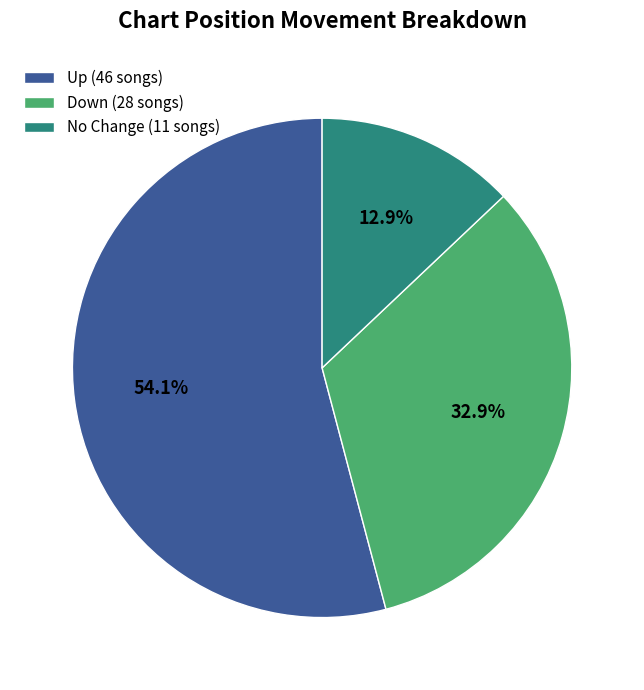

Which category has the smallest portion of the pie?

No Change (11 songs)